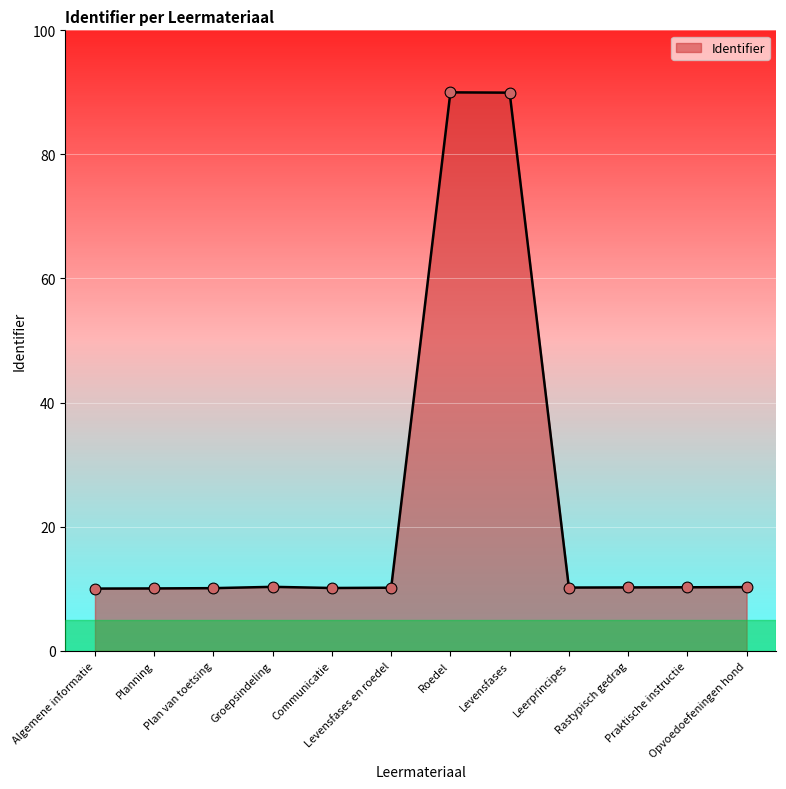

Approximately how many times larger is the value at Planning compared to Levensfases?

0.1